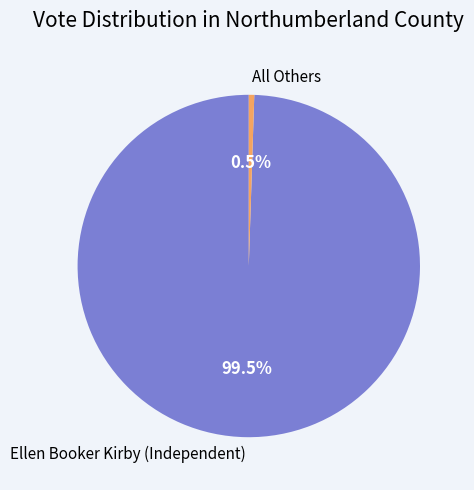

Is there any slice that represents more than half of the pie?

Yes